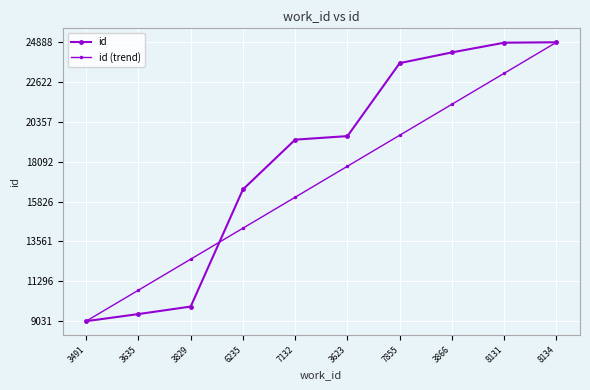

Rank the series by their maximum value, from highest to lowest.

id, id (trend)